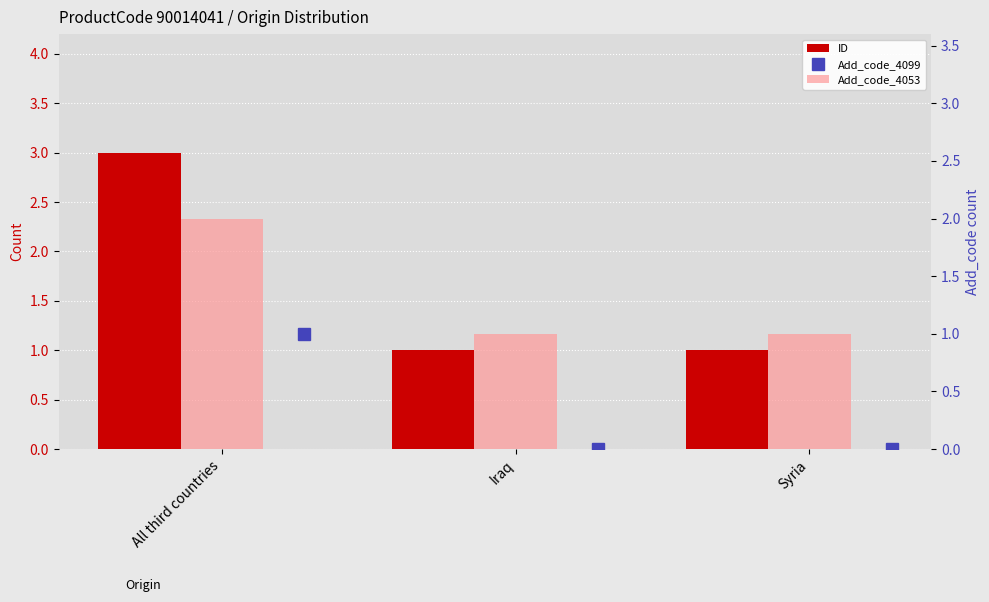

Between Iraq and Syria, which is larger?

Iraq